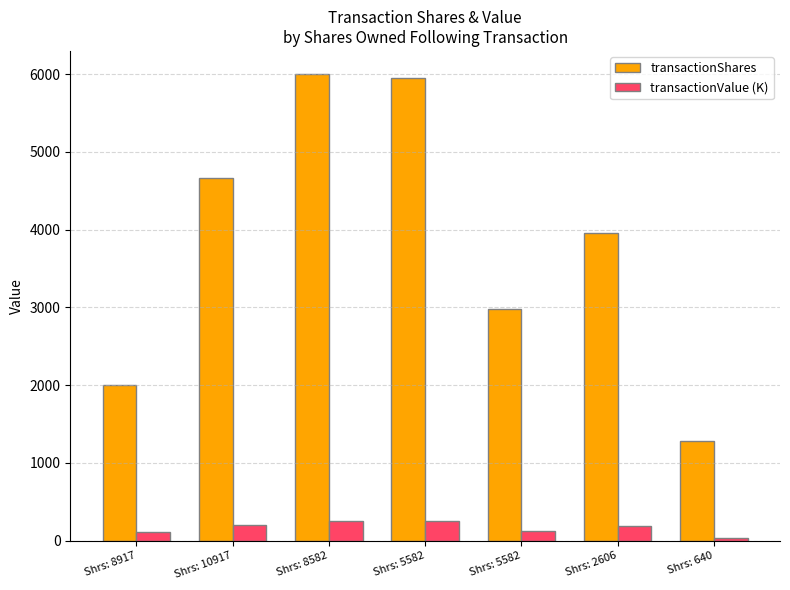

At which category is the sum across all series the highest?

Shrs: 8582